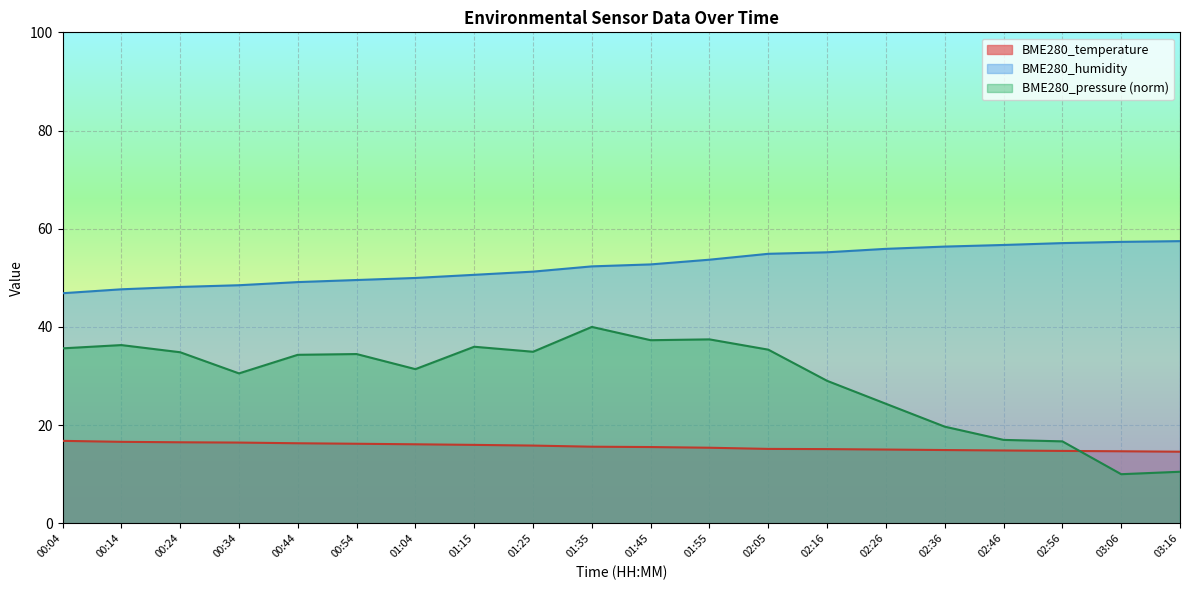

What are all the series names shown in the legend?

BME280_temperature, BME280_humidity, BME280_pressure (norm)